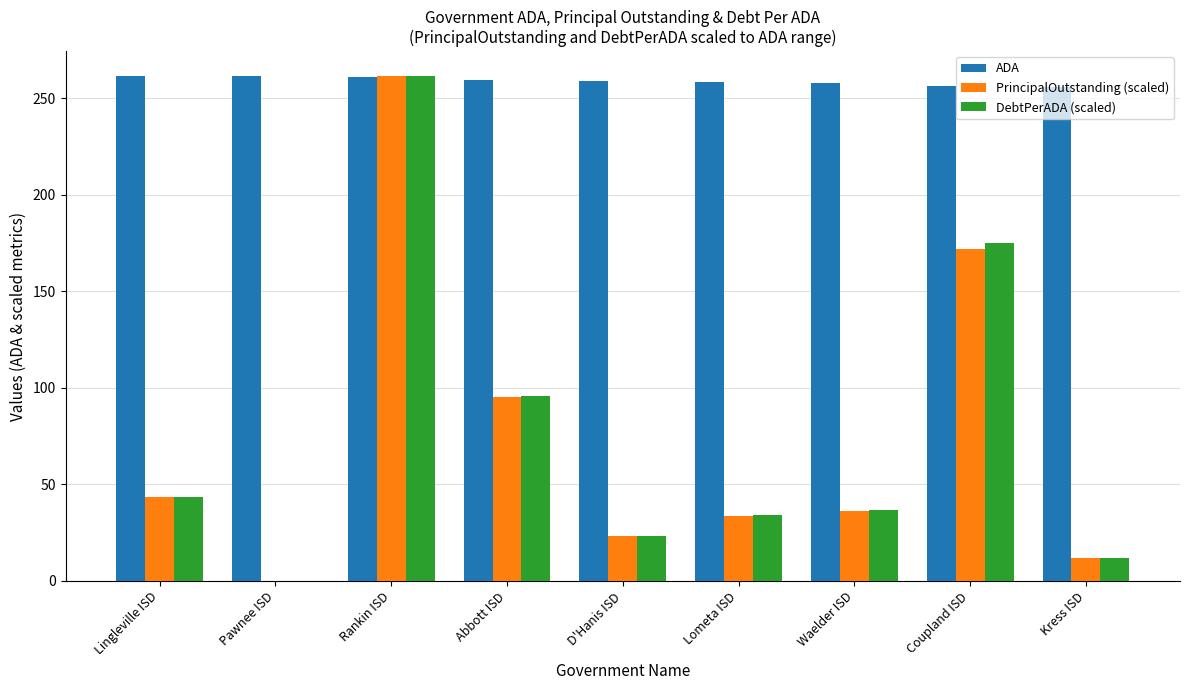

Between Abbott ISD and D'Hanis ISD, which series saw the biggest shift?

DebtPerADA (scaled)